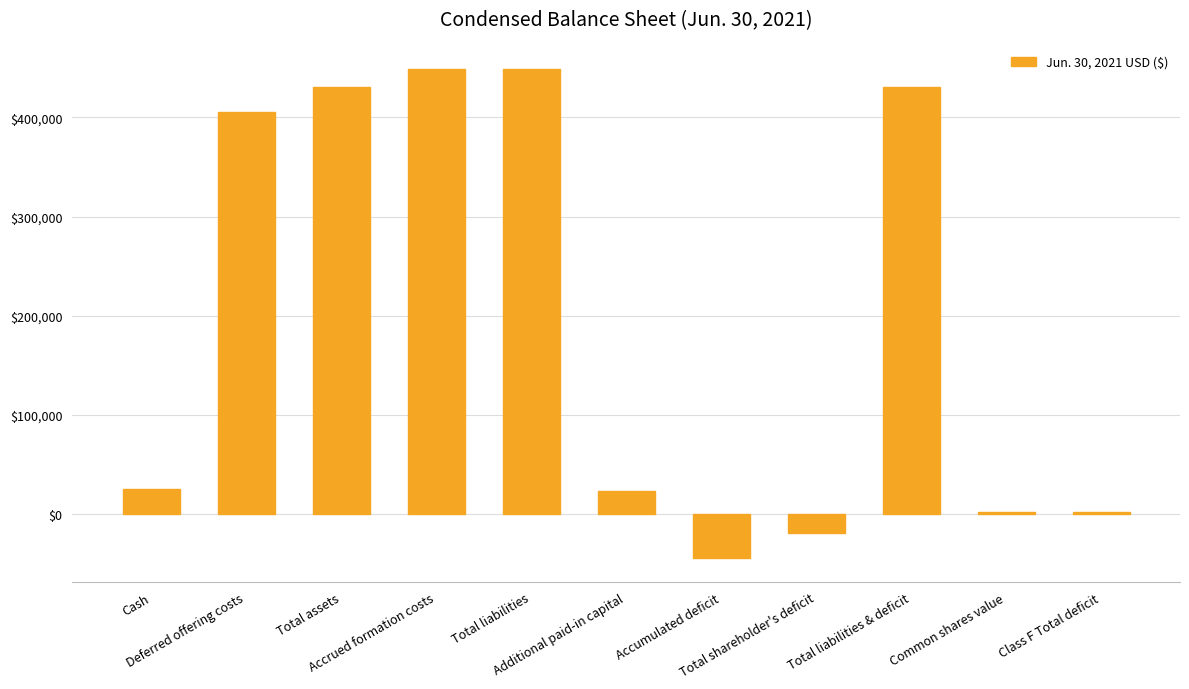

The value at Cash is 25000. True or false?

True